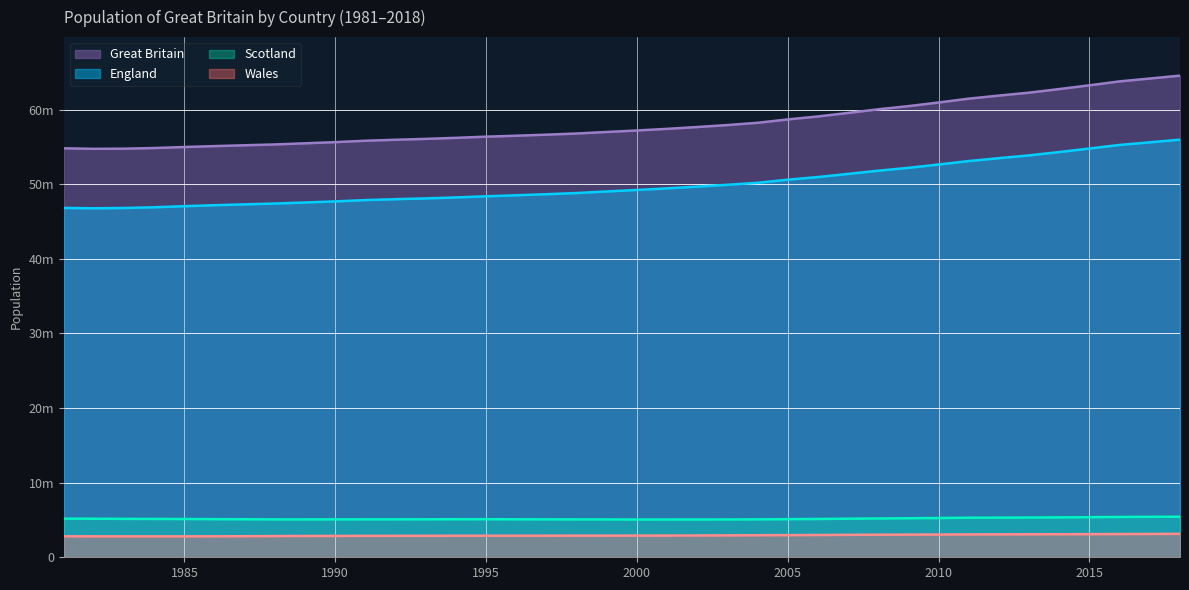

Reading left to right, extract all data points from this chart.

England: 46820800	46777300	46813700	46912400	47057400	47187600	47300400	47412300	47552700	47699100	47875000	47998000	48102300	48228800	48383500	48519100	48664800	48820600	49032900	49233300	49449700	49679300	49925500	50194600	50606000	50965200	51381100	51815900	52196400	52642500	53107200	53493700	53865800	54316600	54786300	55268100	55619400	55977200
Scotland: 5180200	5164500	5148100	5138900	5127900	5111800	5099000	5077400	5078200	5081300	5083300	5085600	5092500	5102200	5103700	5092200	5083300	5077100	5072000	5062900	5064200	5066000	5068500	5084300	5110200	5133100	5170000	5202900	5231900	5262200	5299900	5313600	5327700	5347600	5373000	5404700	5424800	5438100
Wales: 2813500	2804300	2803300	2800700	2803400	2810900	2822600	2841200	2855200	2861500	2873000	2877700	2883600	2887400	2888500	2891300	2894900	2899500	2900600	2906900	2910200	2922900	2937700	2957400	2969300	2985700	3006300	3025900	3038900	3050000	3063800	3074100	3082400	3092000	3099100	3113200	3125200	3138600
Great Britain: 54814500	54746100	54765100	54852000	54988700	55110300	55222000	55330900	55486100	55641900	55831300	55961300	56078400	56218400	56375700	56502600	56643000	56797200	57005500	57203100	57424200	57668100	57931700	58236300	58685500	59084000	59557400	60044600	60467200	60954600	61470800	61881400	62275900	62756300	63258400	63785900	64169400	64553900